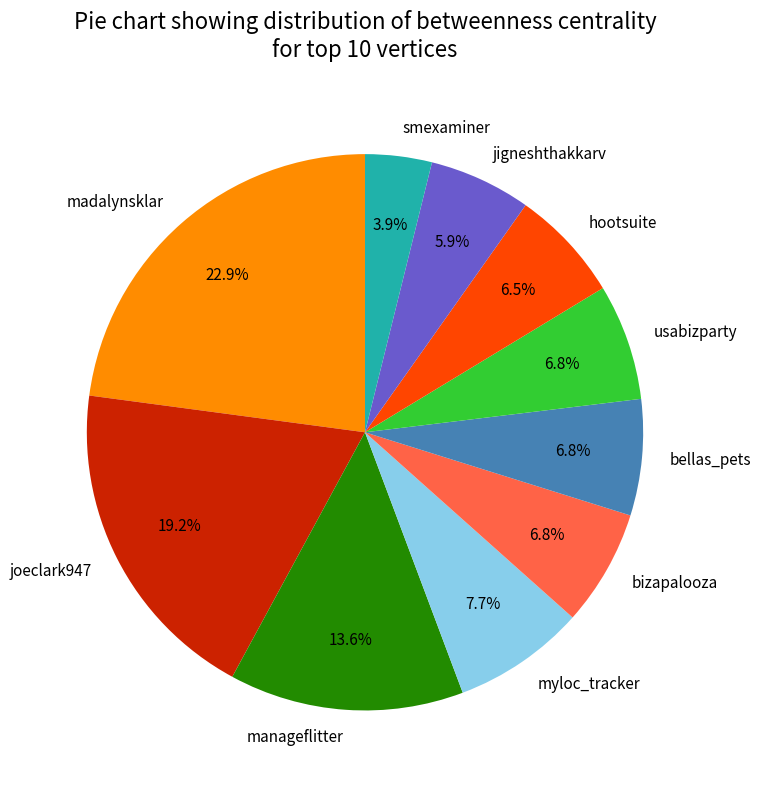

Does any single category account for the majority?

No